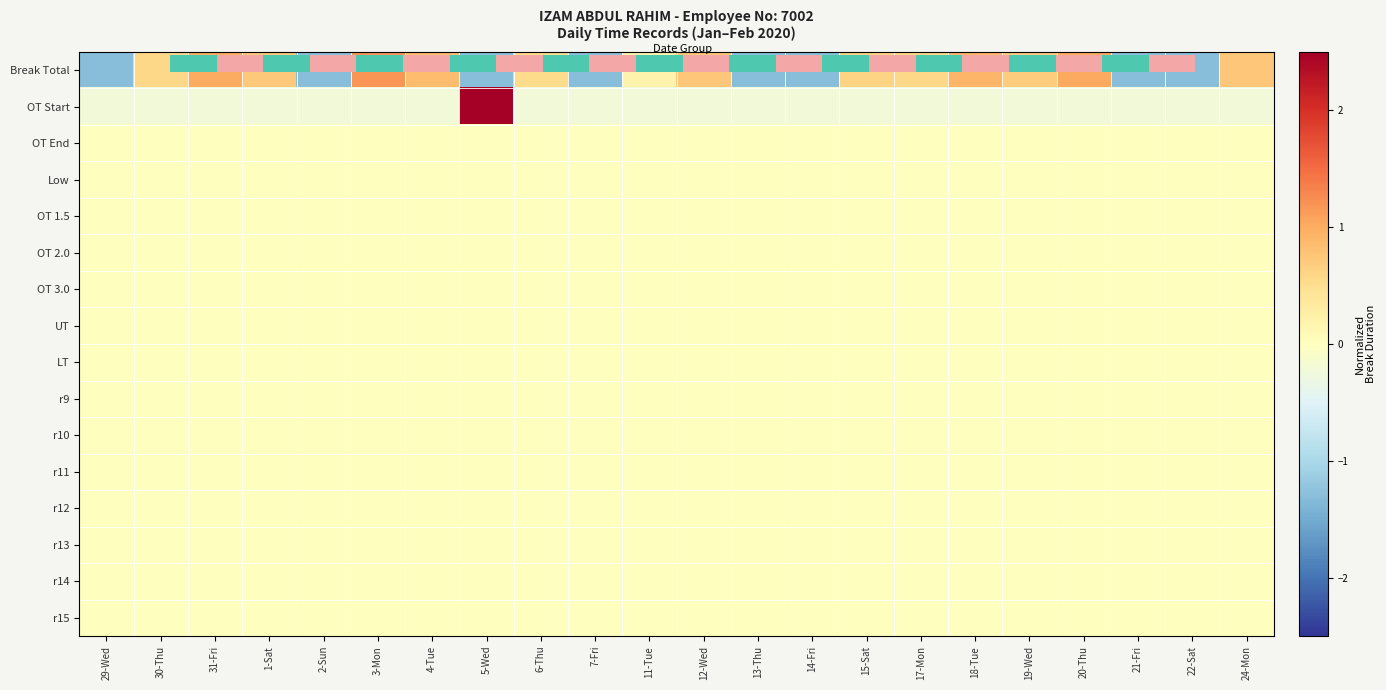

Which label corresponds to the largest value in the chart?

5-Wed